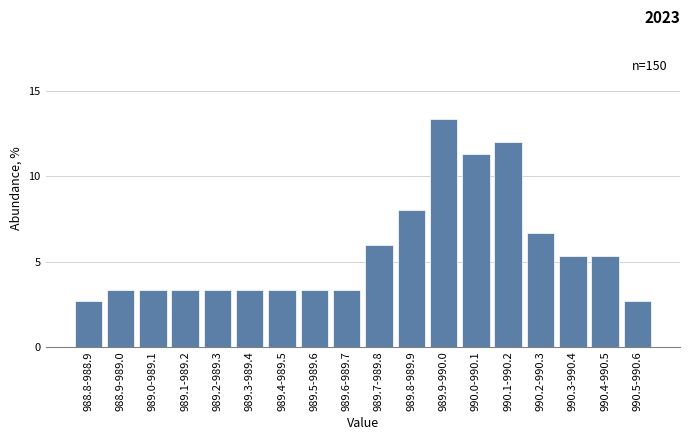

Reading right to left, what are all the values shown in this chart?

2.7	5.3	5.3	6.7	12.0	11.3	13.3	8.0	6.0	3.3	3.3	3.3	3.3	3.3	3.3	3.3	3.3	2.7